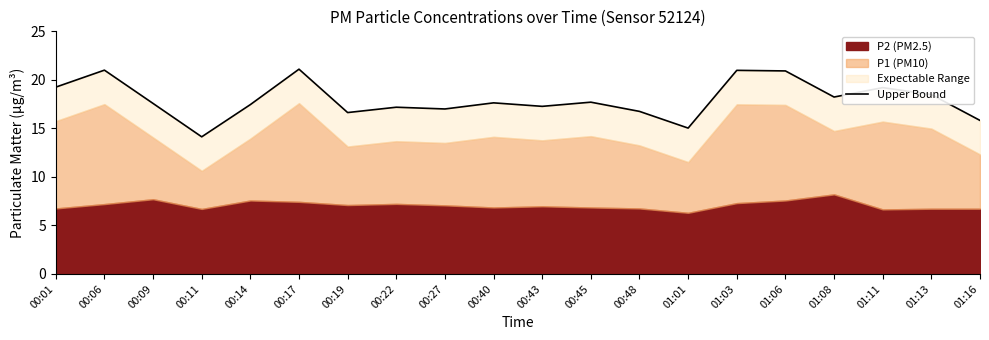

How many values are below 17?

5